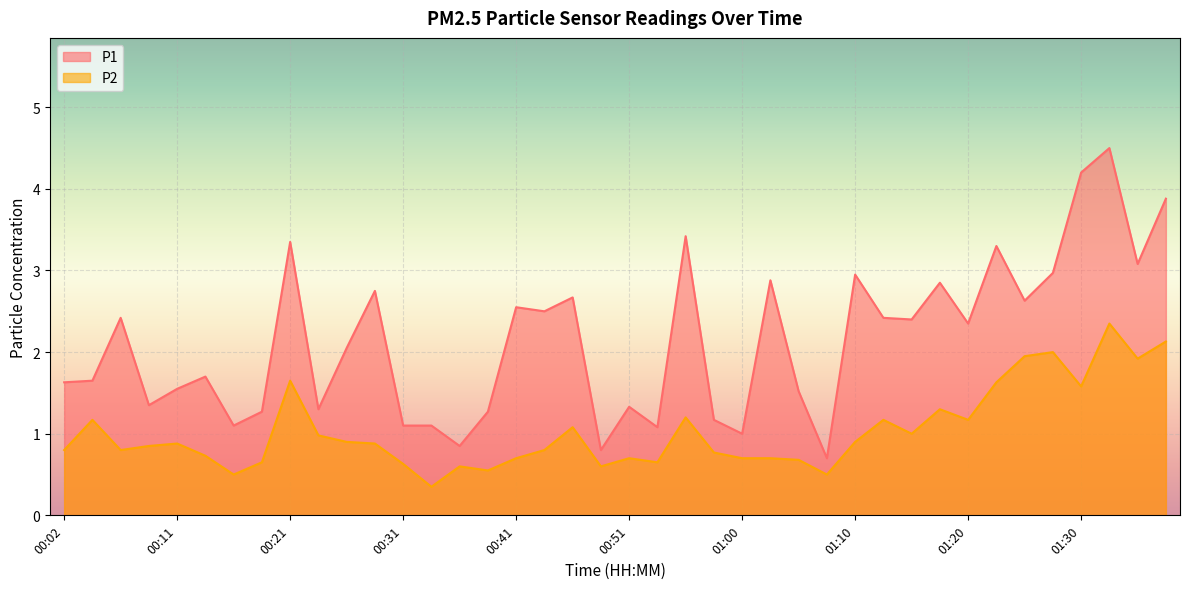

Reading left to right, extract all data points from this chart.

P1: 1.6	1.6	2.4	1.4	1.6	1.7	1.1	1.3	3.4	1.3	2.0	2.8	1.1	1.1	0.8	1.3	2.5	2.5	2.7	0.8	1.3	1.1	3.4	1.2	1.0	2.9	1.5	0.7	3.0	2.4	2.4	2.9	2.4	3.3	2.6	3.0	4.2	4.5	3.1	3.9
P2: 0.8	1.2	0.8	0.8	0.9	0.7	0.5	0.7	1.6	1.0	0.9	0.9	0.6	0.3	0.6	0.6	0.7	0.8	1.1	0.6	0.7	0.7	1.2	0.8	0.7	0.7	0.7	0.5	0.9	1.2	1.0	1.3	1.2	1.6	1.9	2.0	1.6	2.4	1.9	2.1